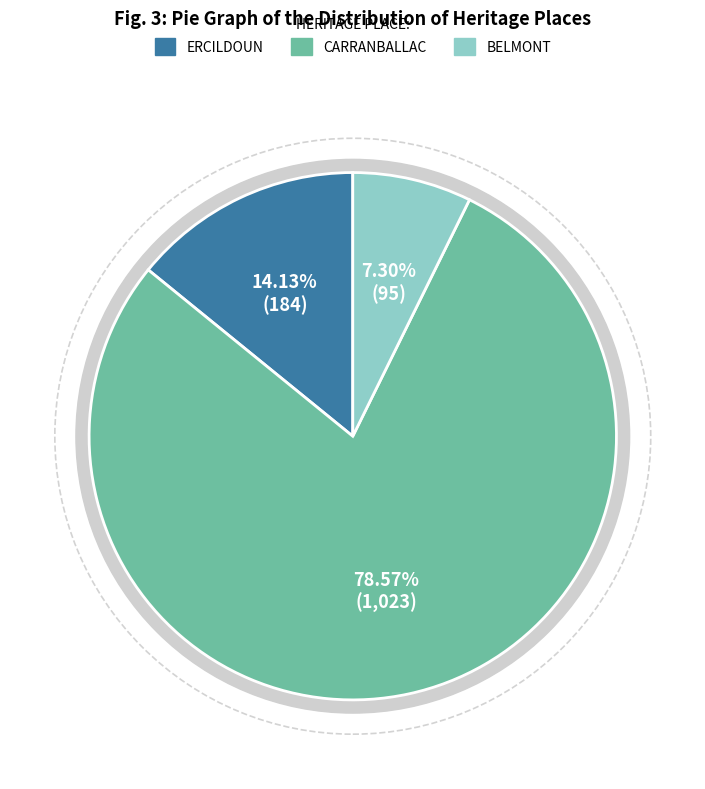

What percentage is the CARRANBALLAC slice, to the nearest percent?

79%